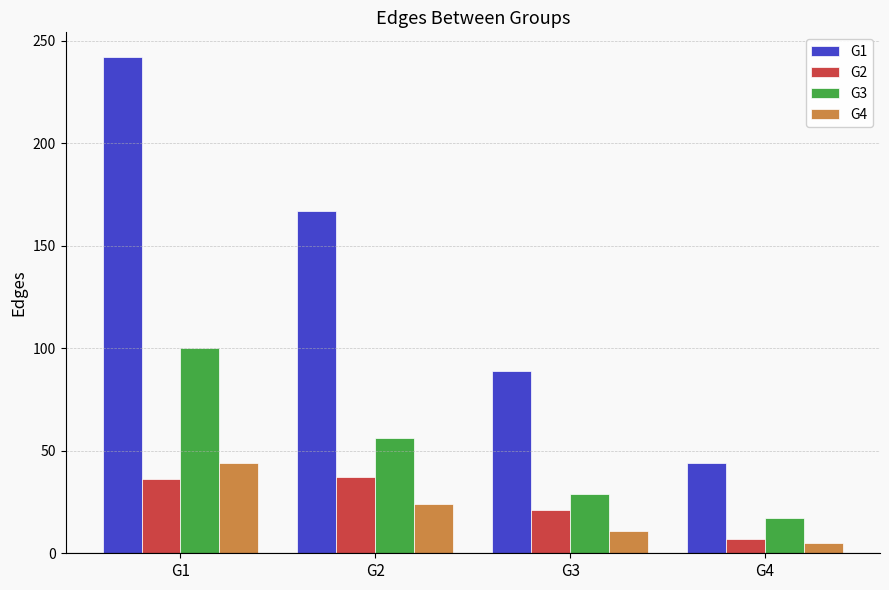

Which series has the largest range (max minus min)?

G1